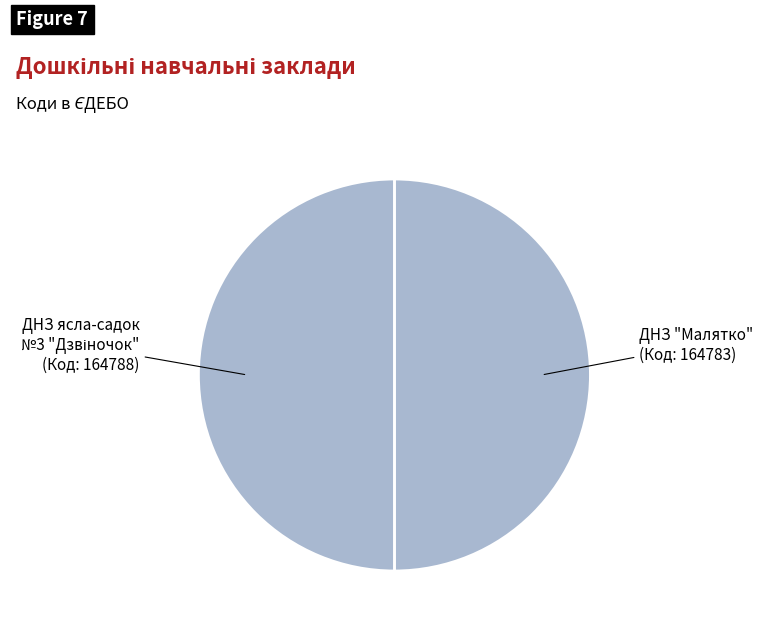

True or false: ДНЗ "Малятко" accounts for 55% of the total.

False